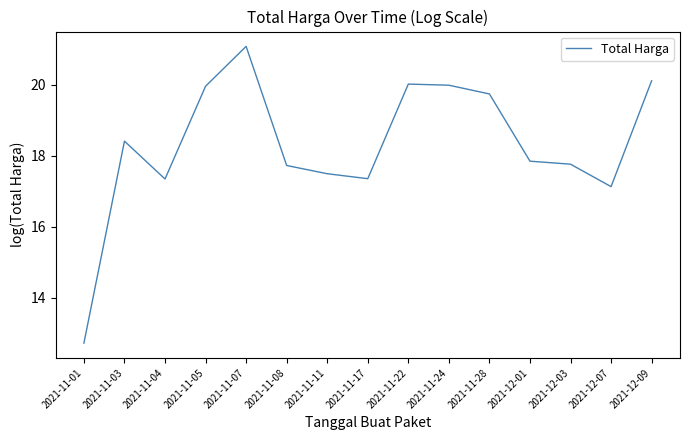

Which label corresponds to the largest value in the chart?

2021-11-07